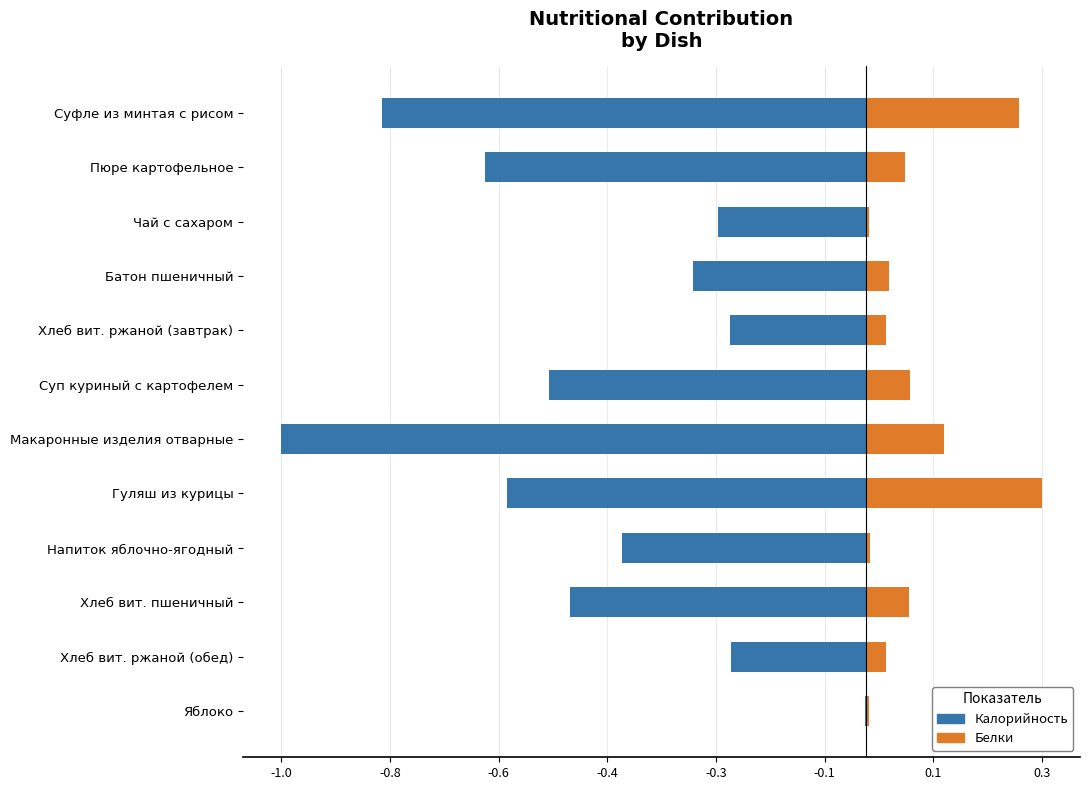

Reading left to right, extract all data points from this chart.

Калорийность: -0.8	-0.7	-0.3	-0.3	-0.2	-0.5	-1.0	-0.6	-0.4	-0.5	-0.2	-0.0
Белки: 0.3	0.1	0.0	0.0	0.0	0.1	0.1	0.3	0.0	0.1	0.0	0.0